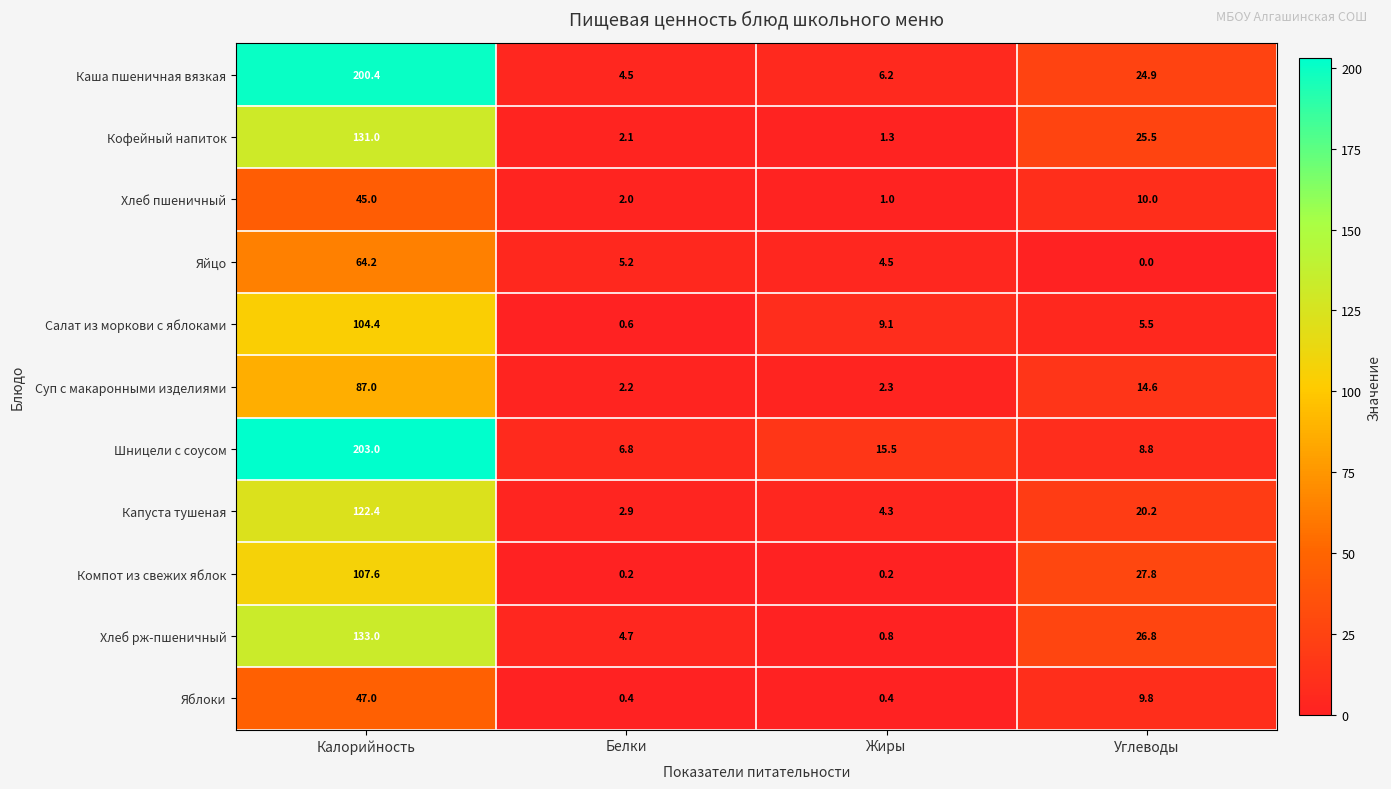

At Жиры, list the series in order from largest to smallest.

Шницели с соусом, Салат из моркови с яблоками, Каша пшеничная вязкая, Яйцо, Капуста тушеная, Суп с макаронными изделиями, Кофейный напиток, Хлеб пшеничный, Хлеб рж-пшеничный, Яблоки, Компот из свежих яблок